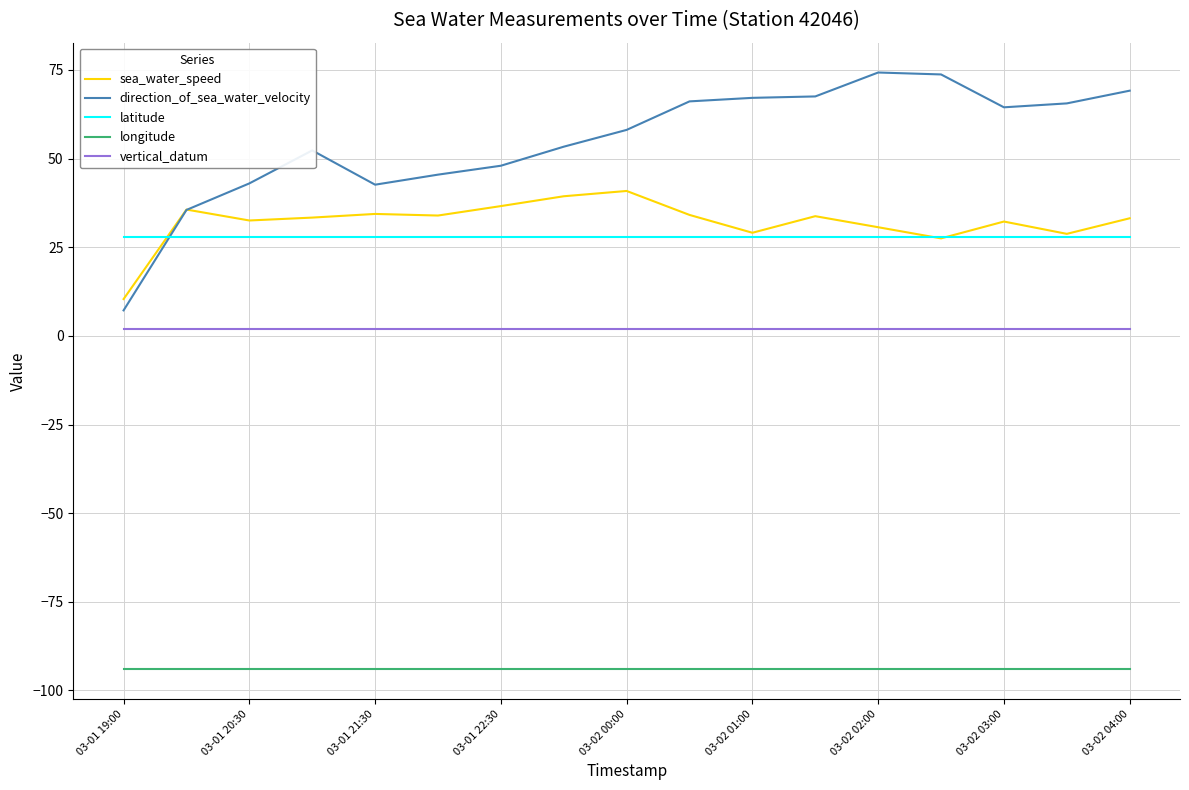

What is the minimum value shown in the chart?

-94.0